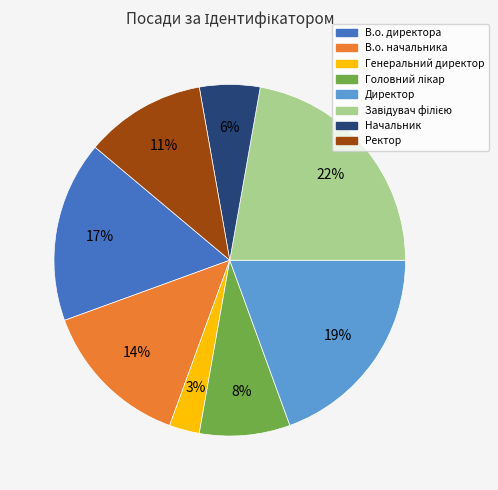

Is there a majority slice in this chart?

No